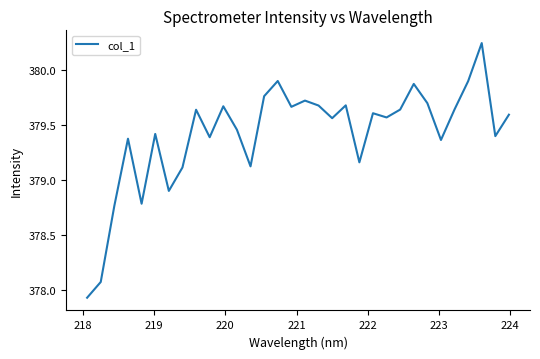

What is the difference between the maximum and minimum values?

2.3